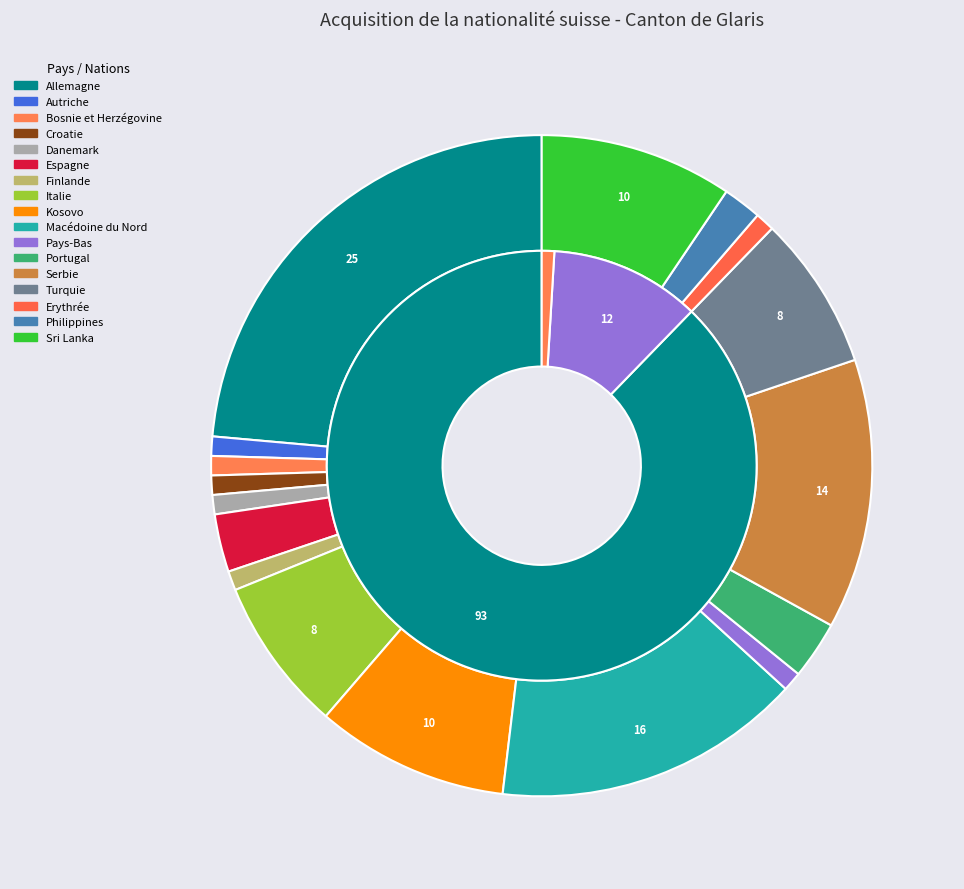

What percentage is NOT represented by Italie?

92.5%